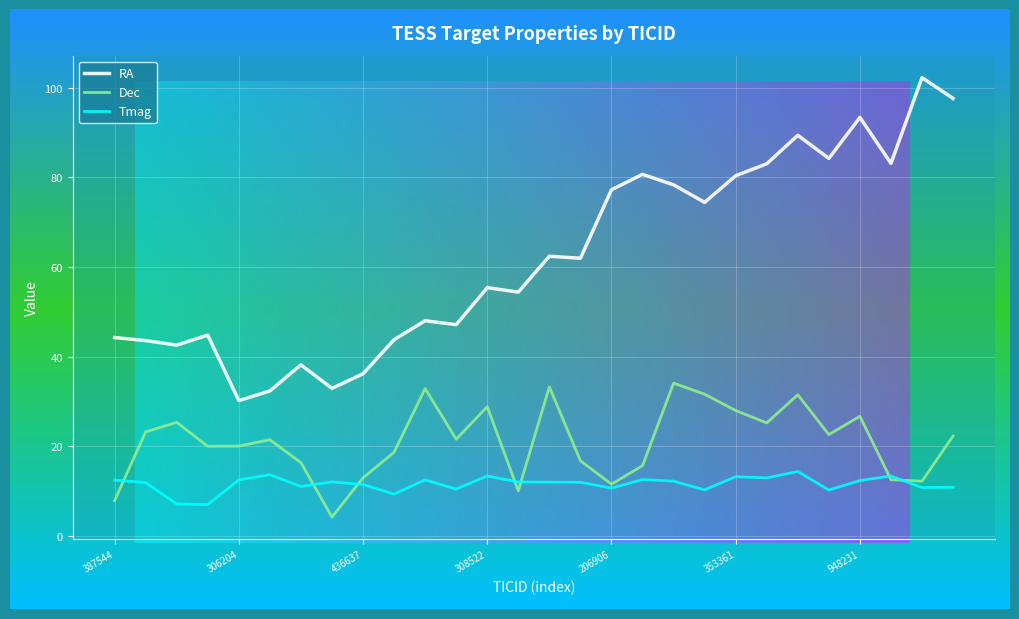

At which category is the sum across all series the highest?

371164829